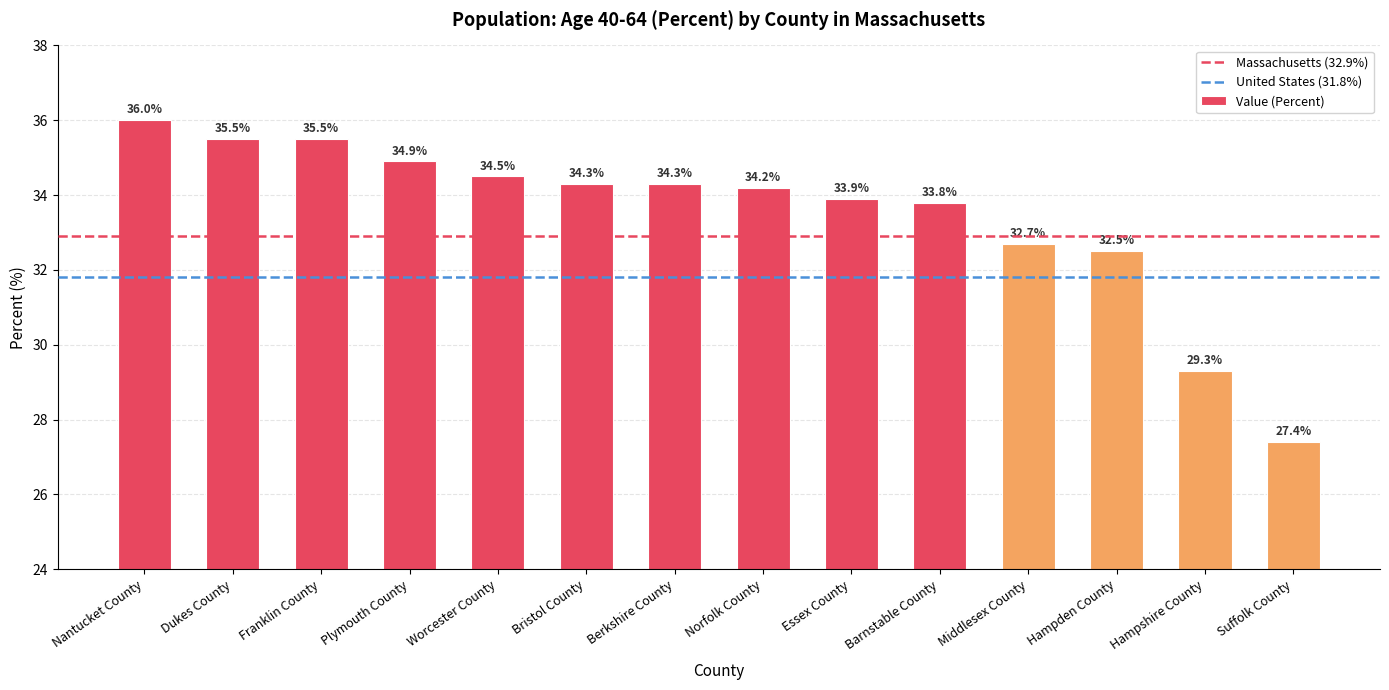

Are the bars grouped side by side (vs. stacked)?

No